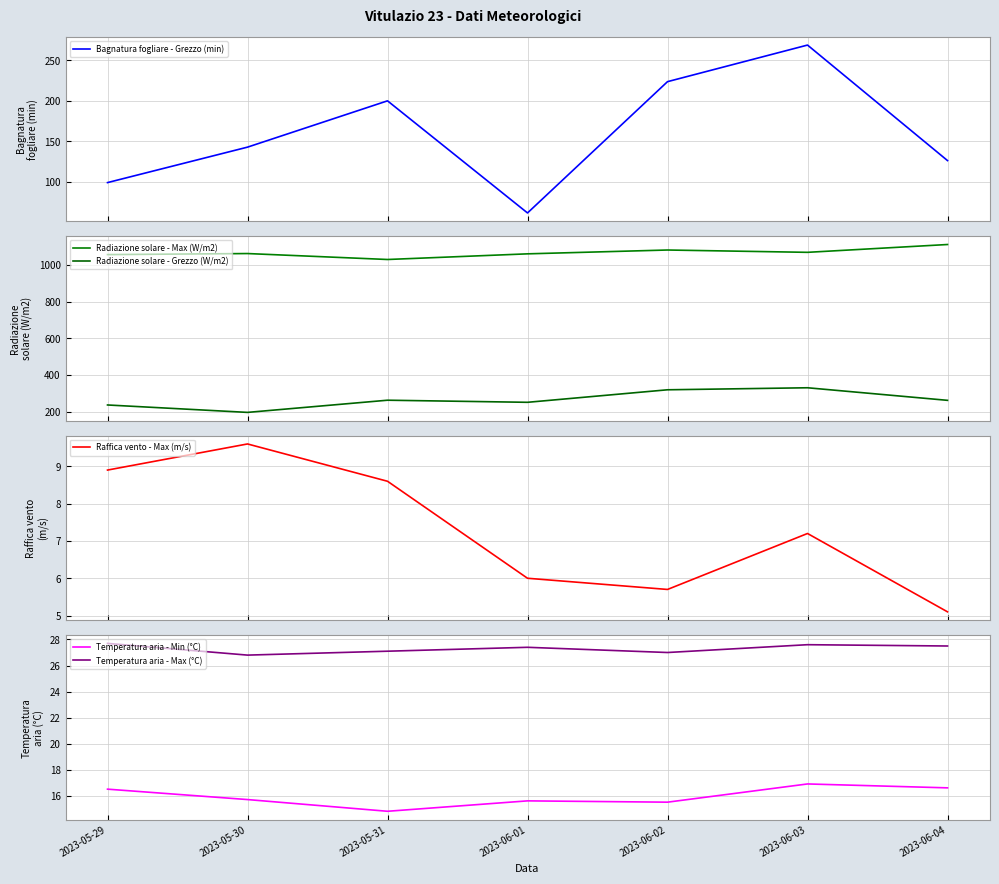

What are all the series names shown in the legend?

Bagnatura fogliare - Grezzo (min), Radiazione solare - Max (W/m2), Radiazione solare - Grezzo (W/m2), Raffica vento - Max (m/s), Temperatura aria - Min (°C), Temperatura aria - Max (°C)